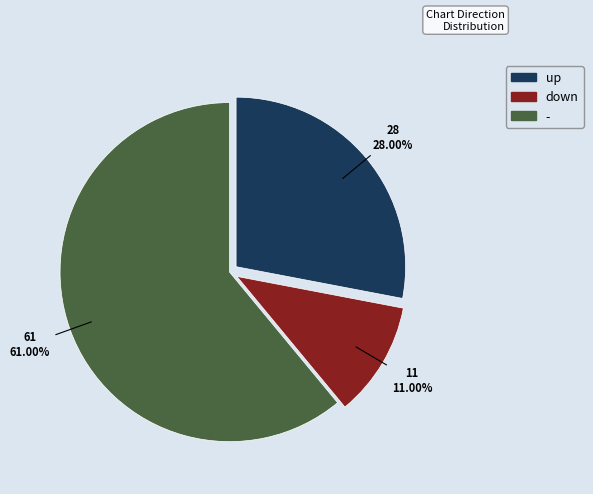

Rank the categories by value from lowest to highest.

down, up, -